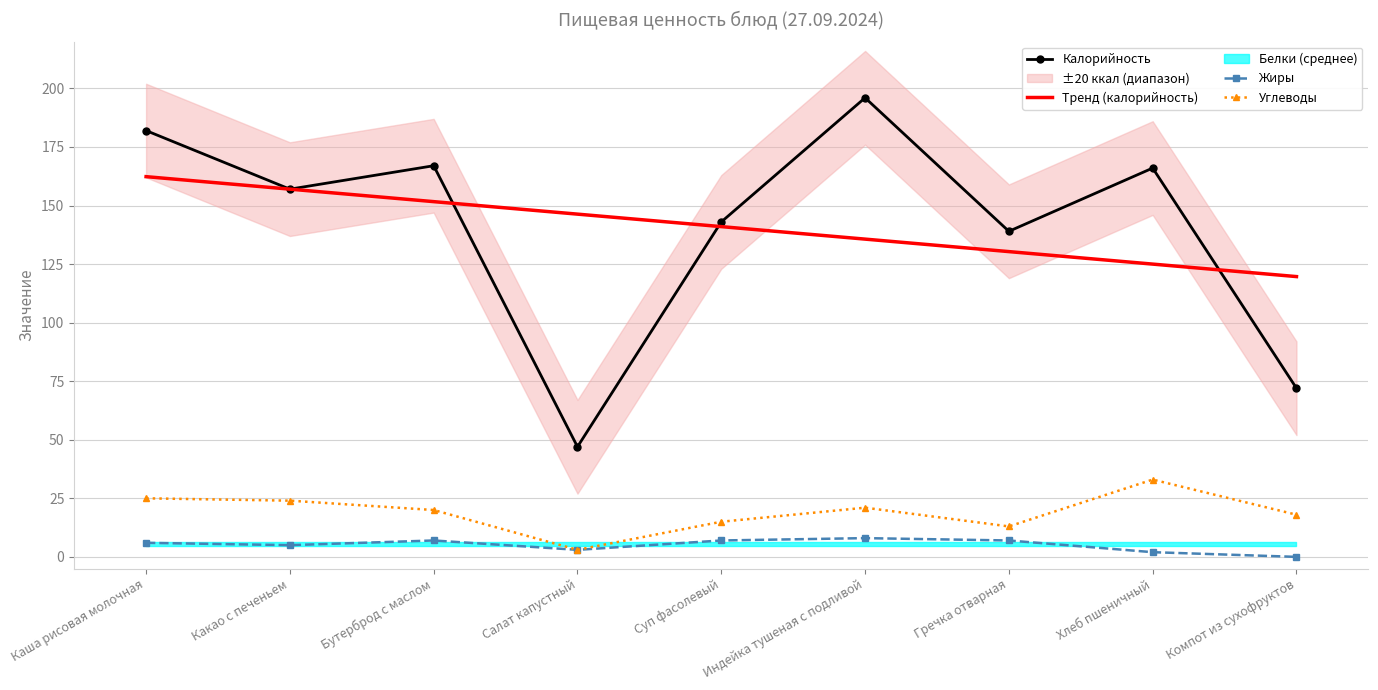

Which series has the widest spread of values?

Калорийность